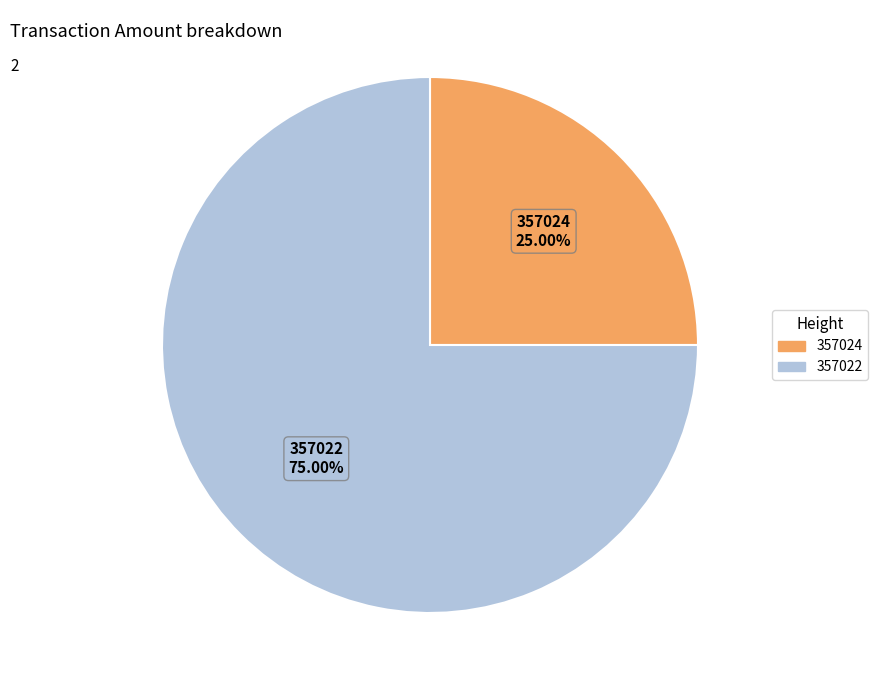

Is the sum of 357024 and 357022 greater than half?

Yes